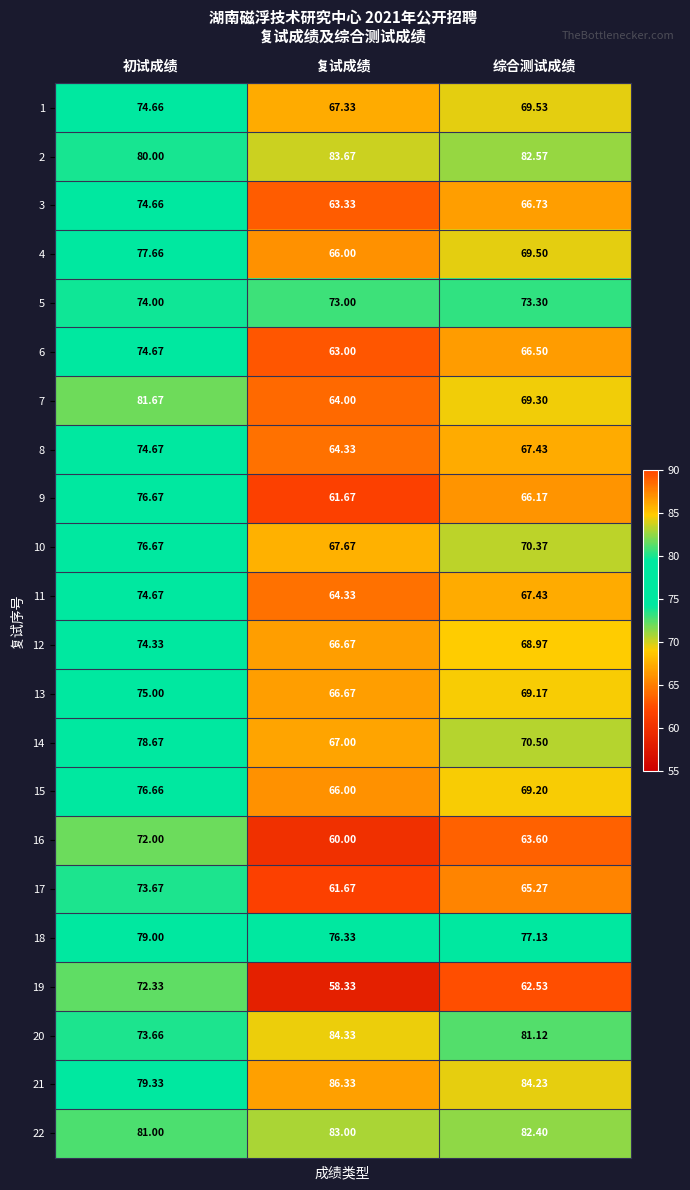

At which label does 8 first exceed 67?

初试成绩